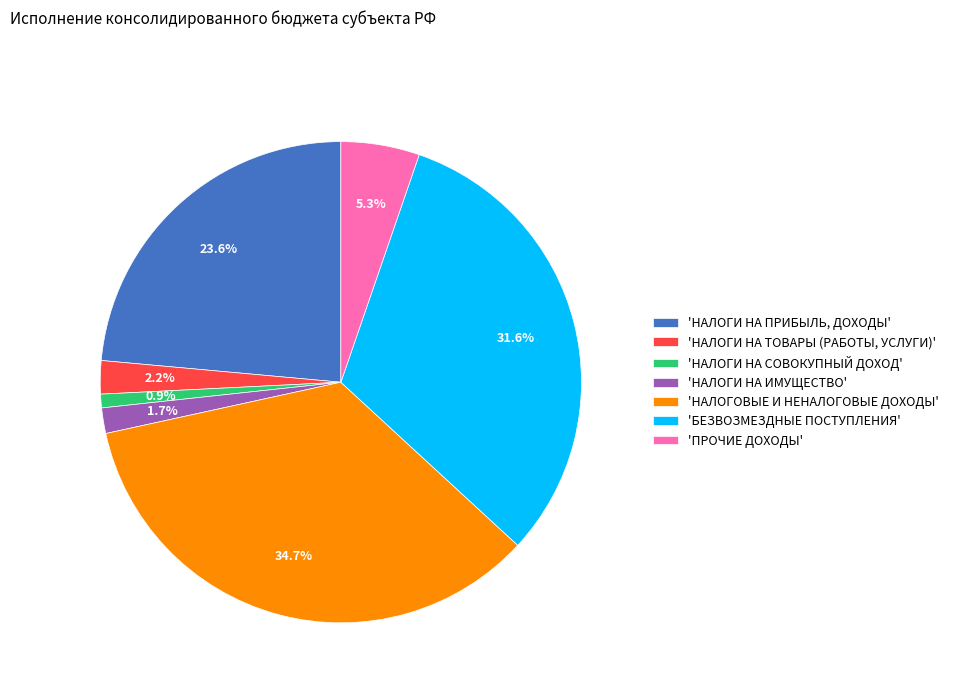

How much of the chart is everything except 'НАЛОГИ НА ТОВАРЫ (РАБОТЫ, УСЛУГИ)'?

97.8%